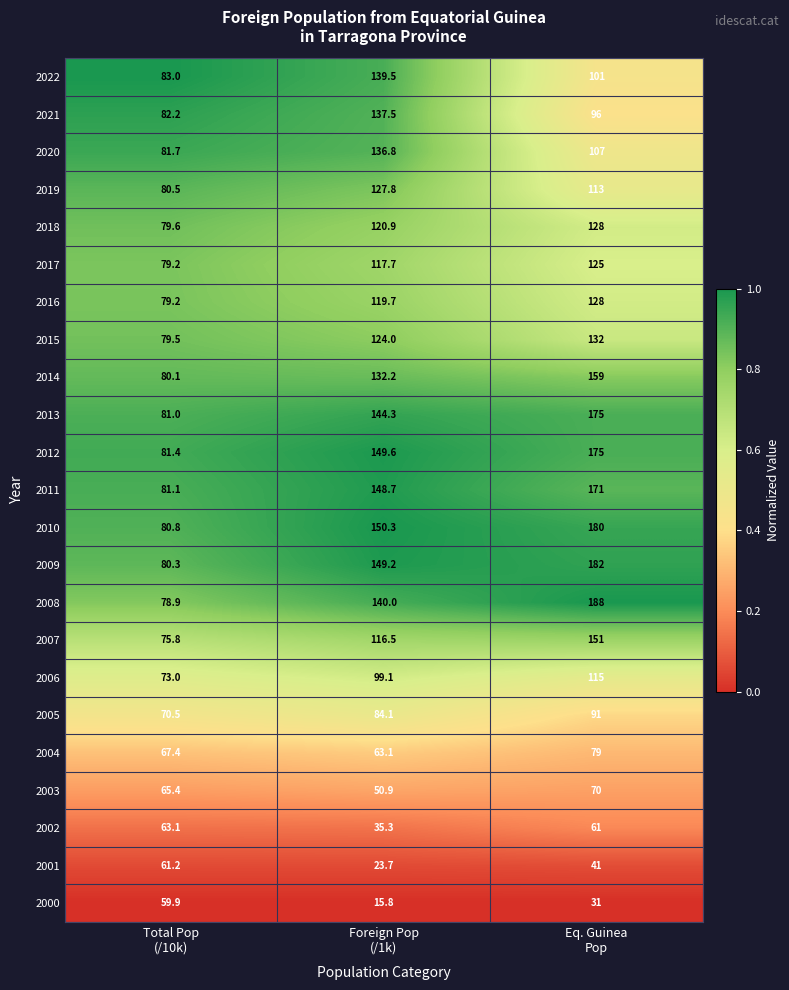

What is the spread (max minus min) of values at Foreign Pop
(/1k)?

134.5